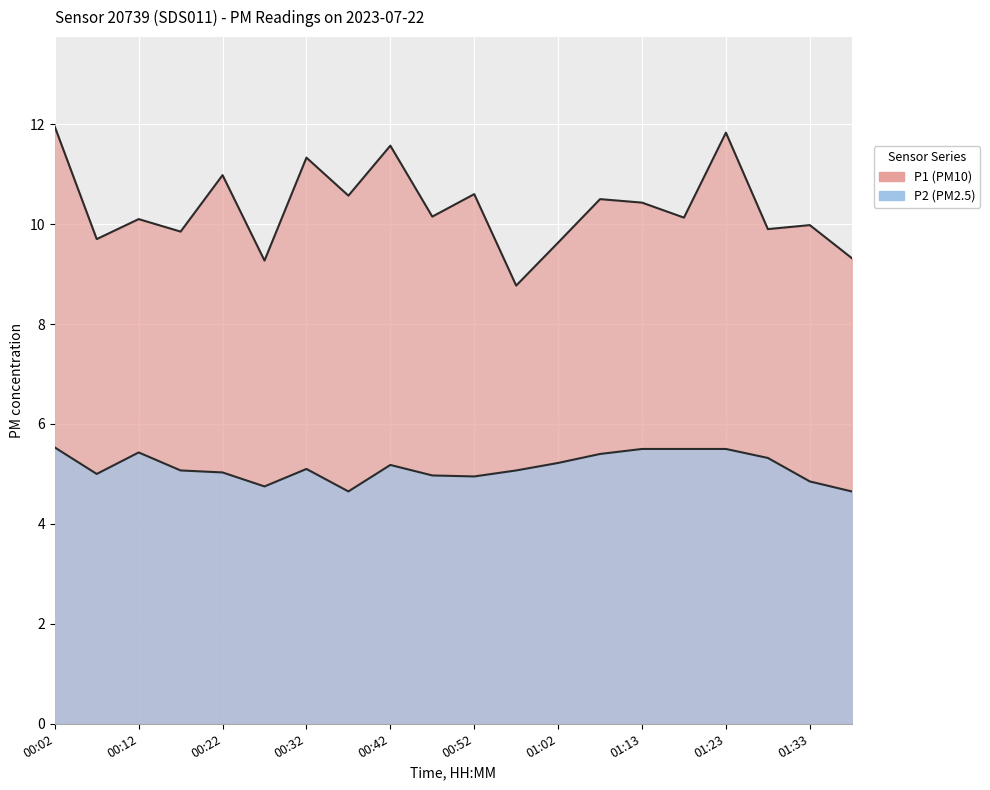

What is the sum of all P1 values?

206.6